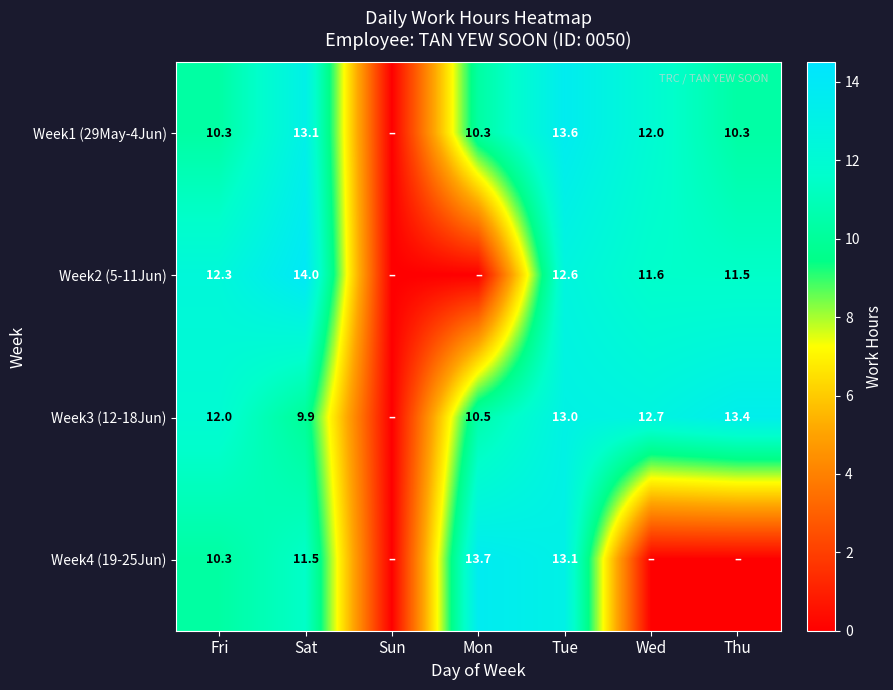

Which series changed the most between Fri and Sat?

Week1 (29May-4Jun)